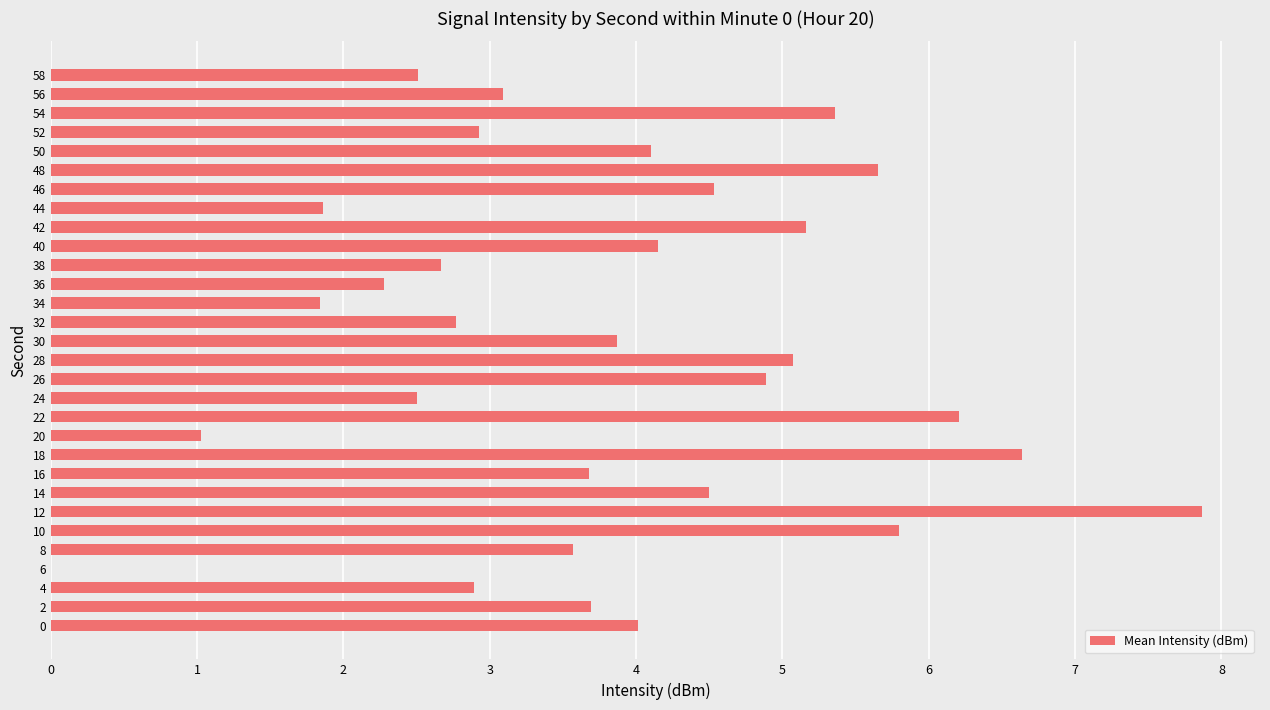

The value at 32 is 1.3. True or false?

False